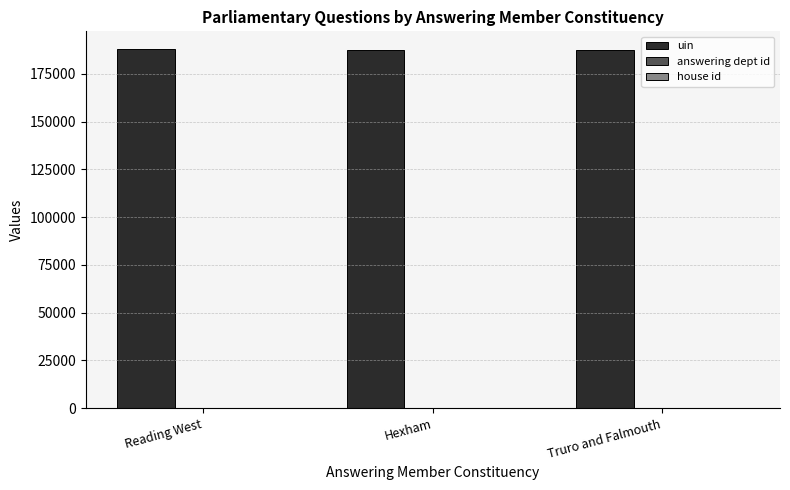

Which series has the largest total across all categories?

uin